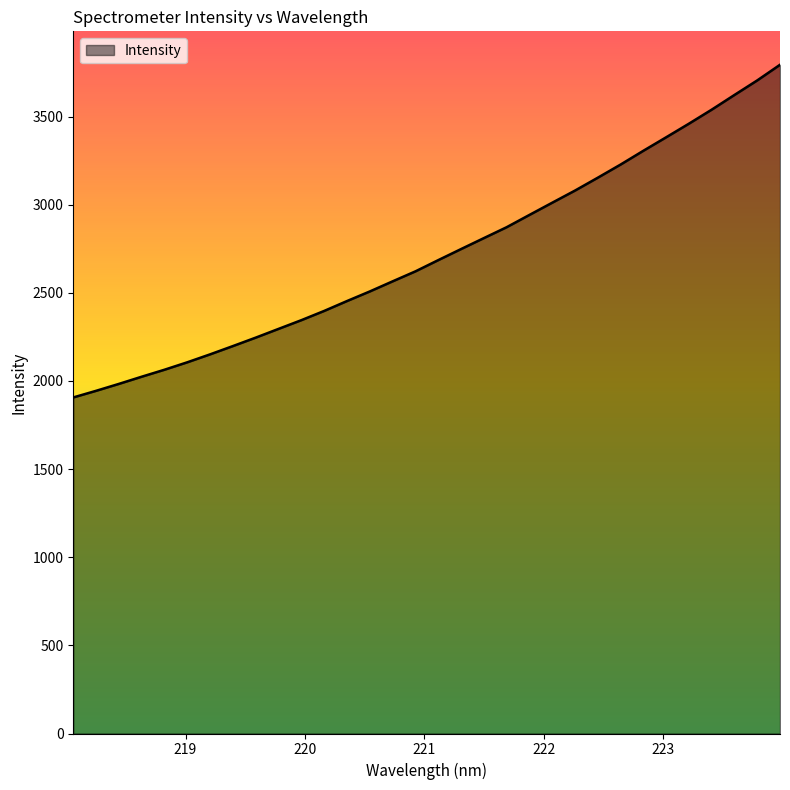

What is the greatest value displayed?

3794.1